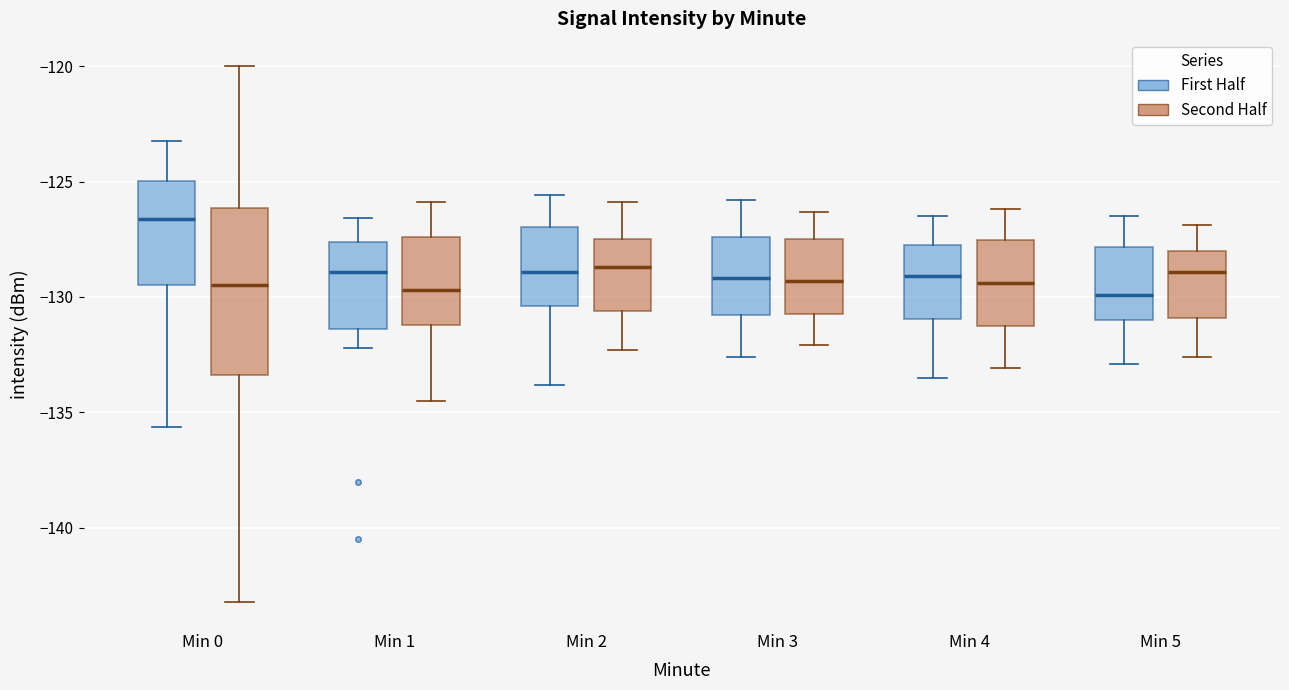

Reading left to right, read every box against the y-axis: the position of its median line, the range the box covers, and the ends of its whiskers. The values are not printed on the chart, so give them approximately, as read against the axis.

Min 0 (First Half): median -126.5, box -129.5 to -125.0, whiskers -135.5 to -123.5
Min 0 (Second Half): median -129.5, box -133.5 to -126.0, whiskers -143.0 to -120.0
Min 1 (First Half): median -129.0, box -131.5 to -127.5, whiskers -132.0 to -126.5
Min 1 (Second Half): median -129.5, box -131.0 to -127.5, whiskers -134.5 to -126.0
Min 2 (First Half): median -129.0, box -130.5 to -127.0, whiskers -134.0 to -125.5
Min 2 (Second Half): median -128.5, box -130.5 to -127.5, whiskers -132.5 to -126.0
Min 3 (First Half): median -129.0, box -131.0 to -127.5, whiskers -132.5 to -126.0
Min 3 (Second Half): median -129.5, box -130.5 to -127.5, whiskers -132.0 to -126.5
Min 4 (First Half): median -129.0, box -131.0 to -127.5, whiskers -133.5 to -126.5
Min 4 (Second Half): median -129.5, box -131.0 to -127.5, whiskers -133.0 to -126.0
Min 5 (First Half): median -130.0, box -131.0 to -128.0, whiskers -133.0 to -126.5
Min 5 (Second Half): median -129.0, box -131.0 to -128.0, whiskers -132.5 to -127.0